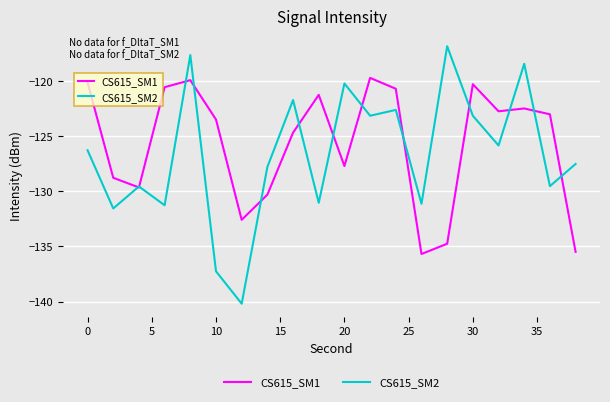

Which series has the largest range (max minus min)?

CS615_SM2